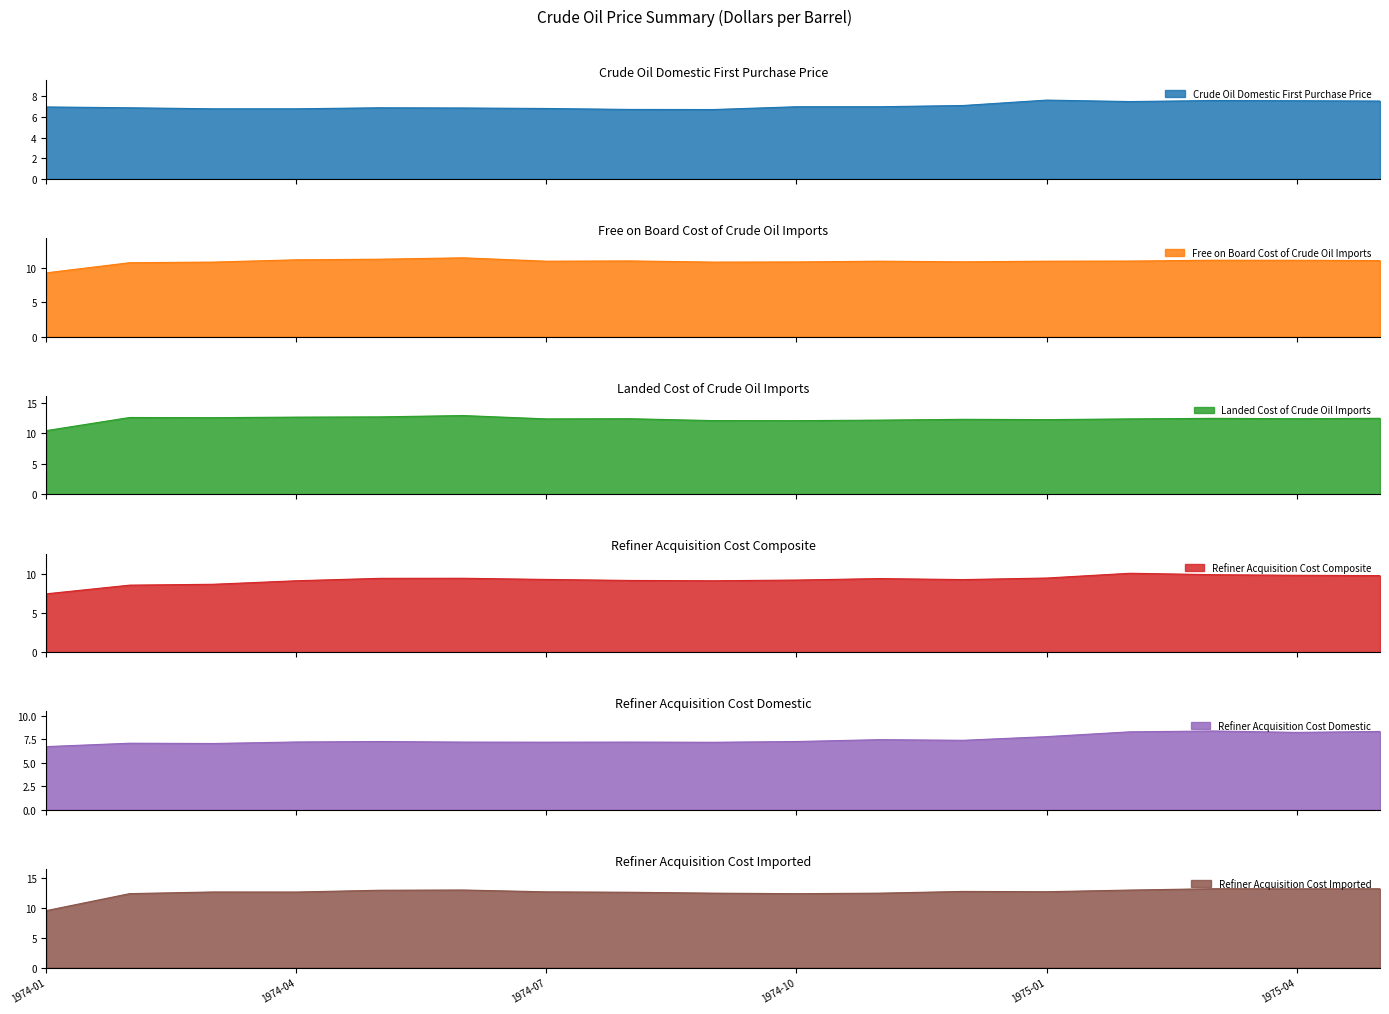

Which has a higher value, 1975-01 or 1974-04?

1975-01